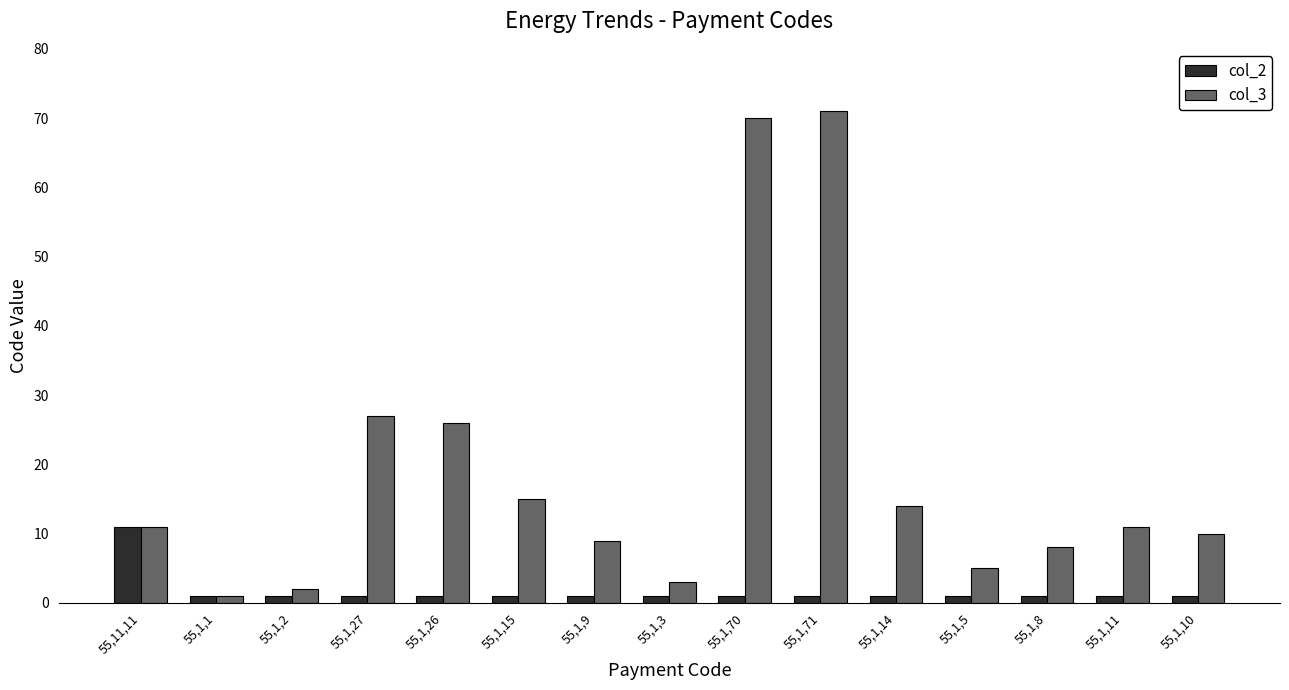

Rank the series at 55,1,26 from lowest to highest value.

col_2, col_3